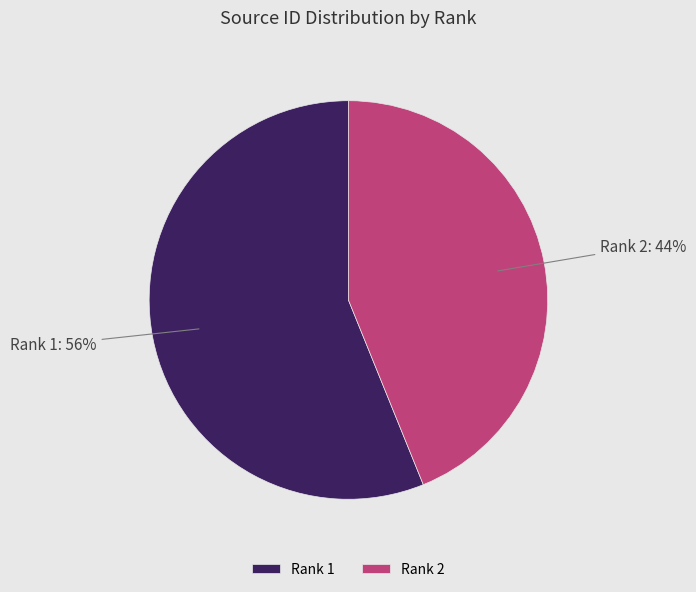

Combined, do Rank 2 and Rank 1 account for over 50%?

Yes